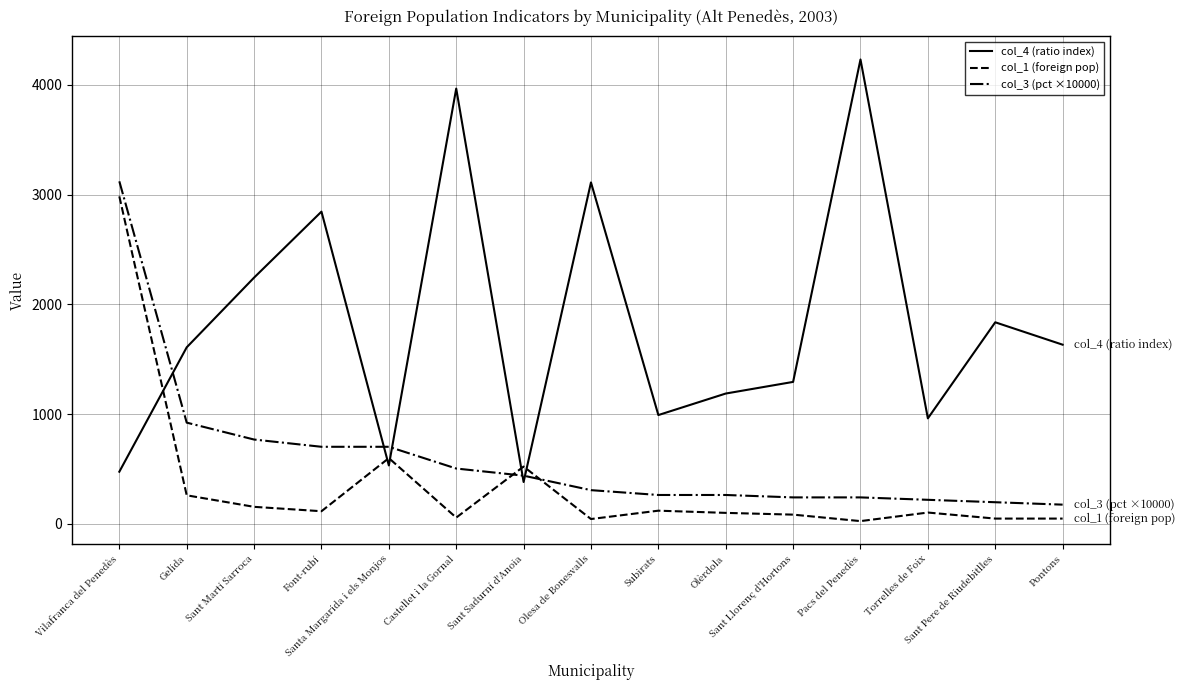

What is the maximum value shown in the chart?

4231